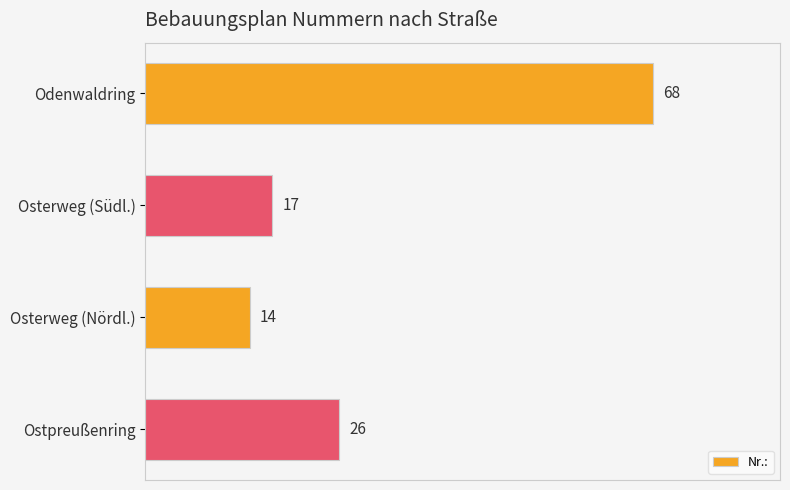

Rank the categories by value from highest to lowest.

Odenwaldring, Ostpreußenring, Osterweg (Südl.), Osterweg (Nördl.)